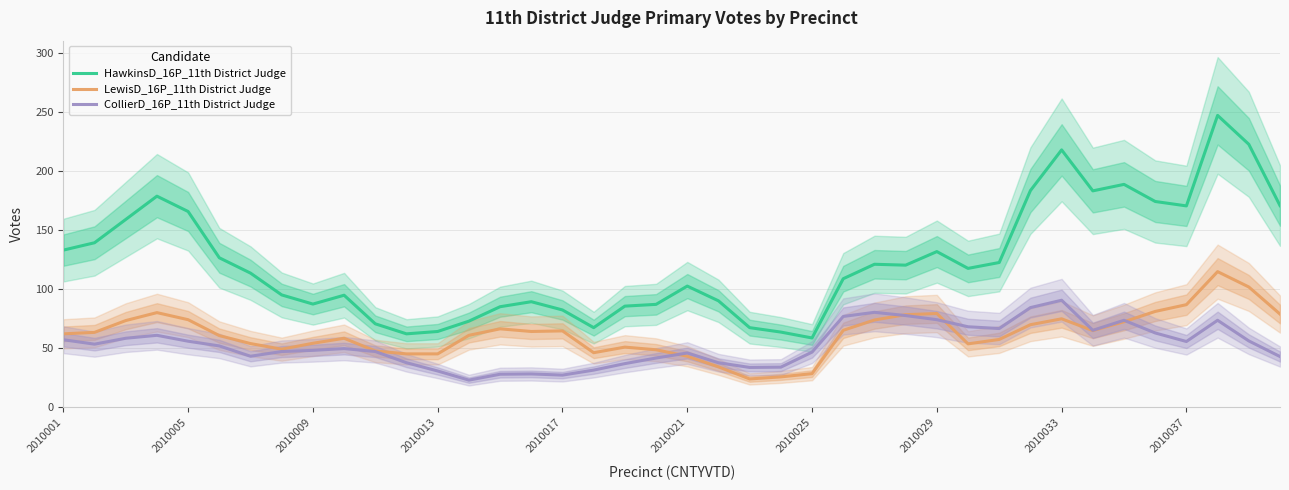

What position from the left is 18?

19